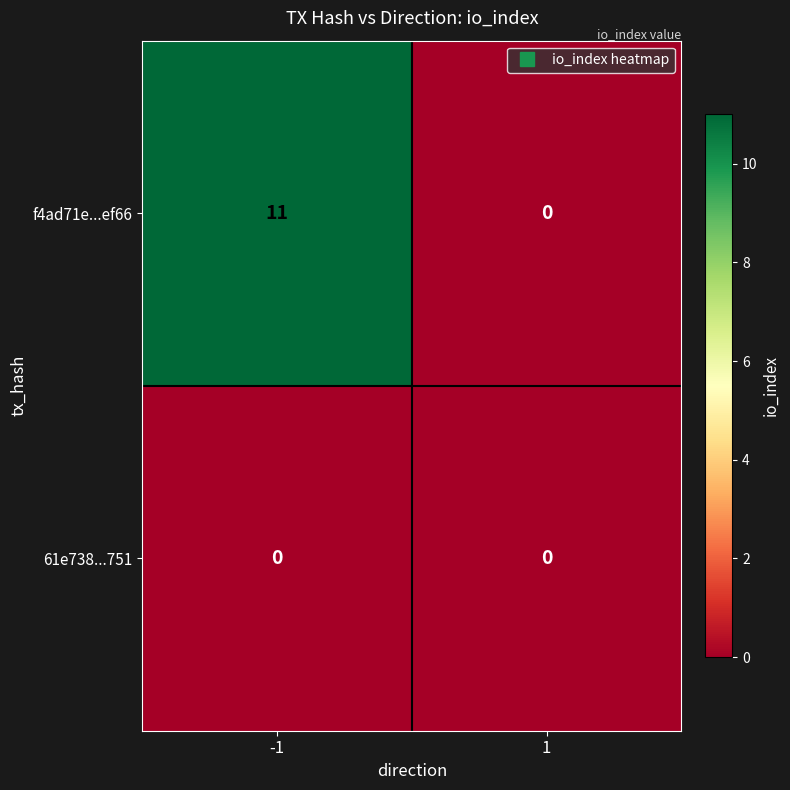

What is the spread (max minus min) of values at -1?

11